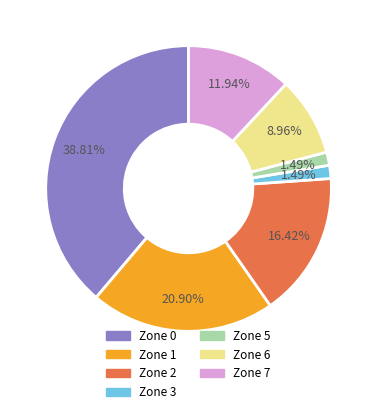

What percentage is the Zone 1 slice, to the nearest percent?

21%